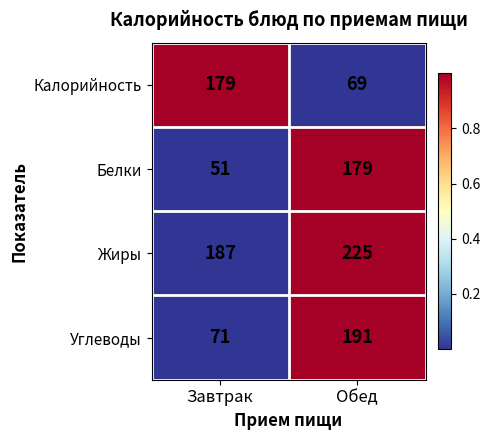

What is the sum of all Жиры values?

412